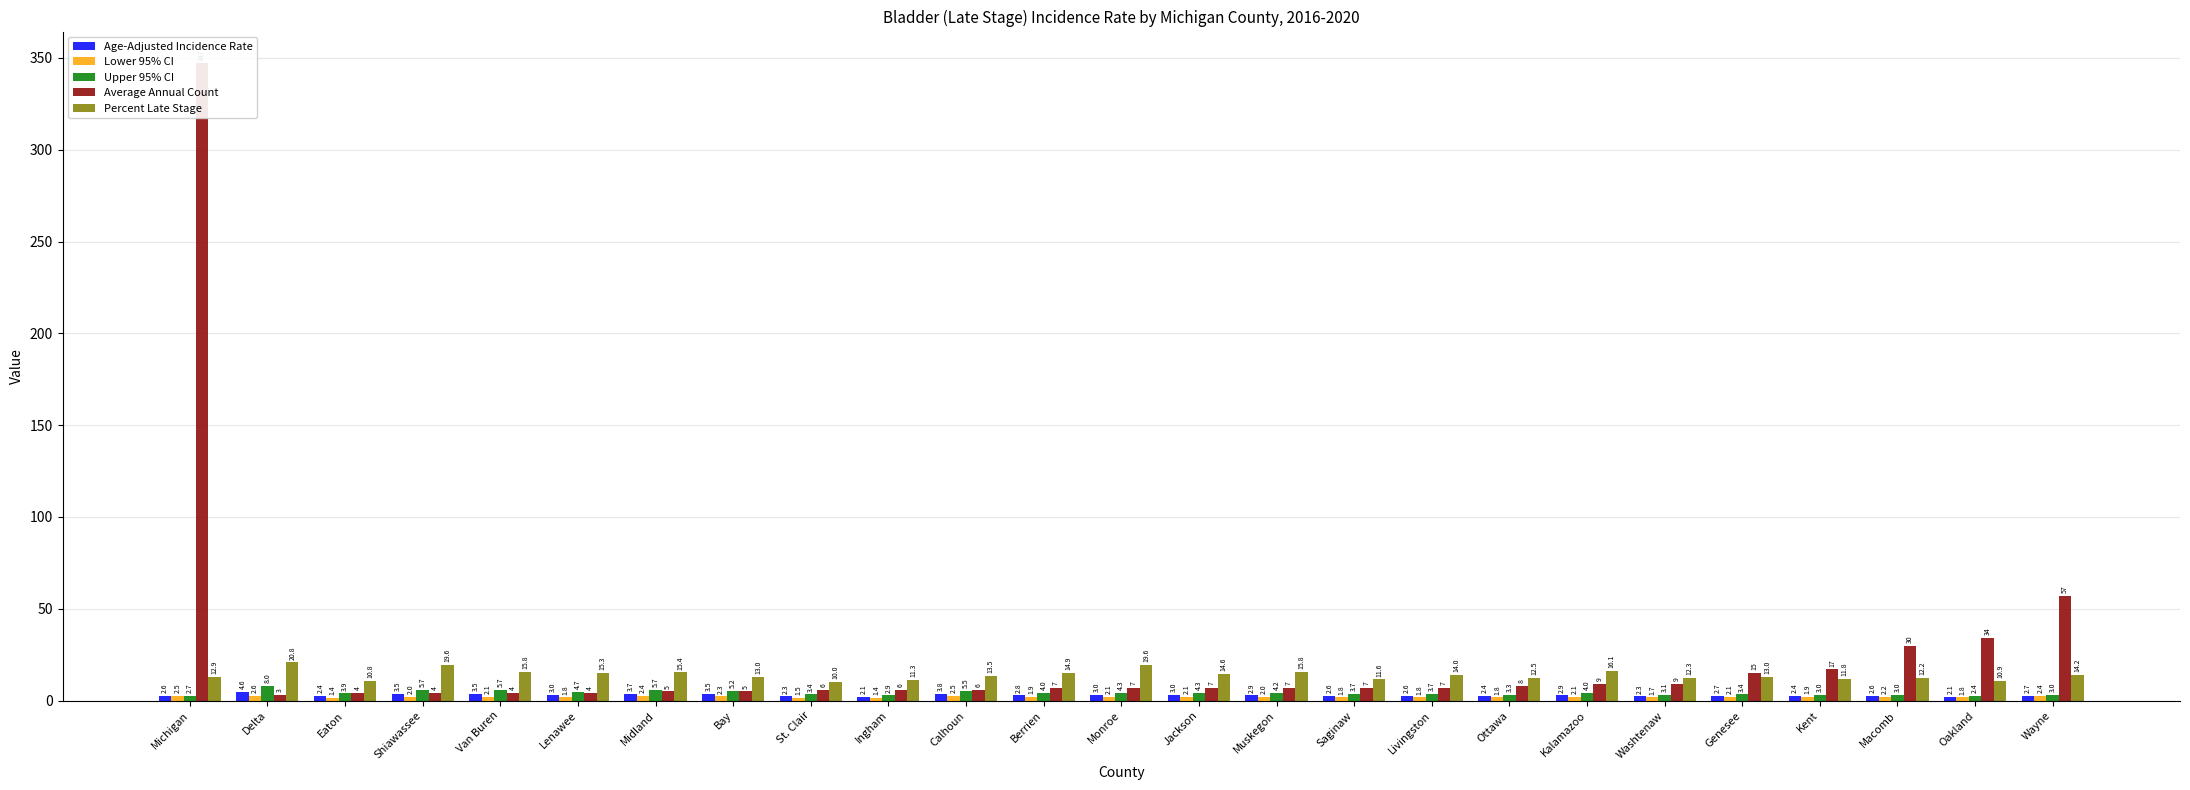

What is the difference between the Percent Late Stage values at Shiawassee and Oakland?

8.7